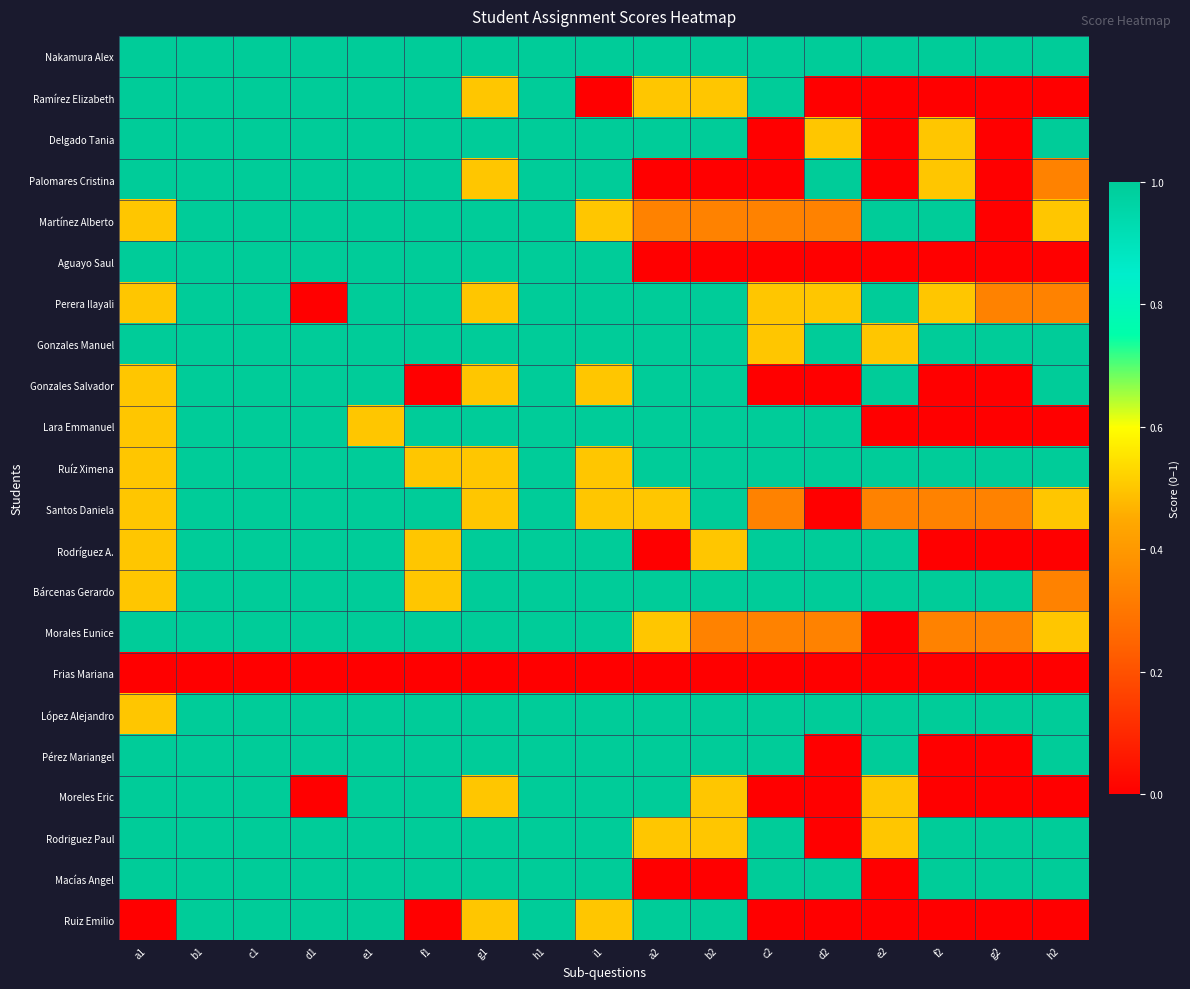

Reading left to right, list all the values displayed in this chart.

Nakamura Alex: a1=1.0	b1=1.0	c1=1.0	d1=1.0	e1=1.0	f1=1.0	g1=1.0	h1=1.0	i1=1.0	a2=1.0	b2=1.0	c2=1.0	d2=1.0	e2=1.0	f2=1.0	g2=1.0	h2=1.0
Ramírez Elizabeth: a1=1.0	b1=1.0	c1=1.0	d1=1.0	e1=1.0	f1=1.0	g1=0.5	h1=1.0	i1=0.0	a2=0.5	b2=0.5	c2=1.0	d2=0.0	e2=0.0	f2=0.0	g2=0.0	h2=0.0
Delgado Tania: a1=1.0	b1=1.0	c1=1.0	d1=1.0	e1=1.0	f1=1.0	g1=1.0	h1=1.0	i1=1.0	a2=1.0	b2=1.0	c2=0.0	d2=0.5	e2=0.0	f2=0.5	g2=0.0	h2=1.0
Palomares Cristina: a1=1.0	b1=1.0	c1=1.0	d1=1.0	e1=1.0	f1=1.0	g1=0.5	h1=1.0	i1=1.0	a2=0.0	b2=0.0	c2=0.0	d2=1.0	e2=0.0	f2=0.5	g2=0.0	h2=0.3
Martínez Alberto: a1=0.5	b1=1.0	c1=1.0	d1=1.0	e1=1.0	f1=1.0	g1=1.0	h1=1.0	i1=0.5	a2=0.3	b2=0.3	c2=0.3	d2=0.3	e2=1.0	f2=1.0	g2=0.0	h2=0.5
Aguayo Saul: a1=1.0	b1=1.0	c1=1.0	d1=1.0	e1=1.0	f1=1.0	g1=1.0	h1=1.0	i1=1.0	a2=0.0	b2=0.0	c2=0.0	d2=0.0	e2=0.0	f2=0.0	g2=0.0	h2=0.0
Perera Ilayali: a1=0.5	b1=1.0	c1=1.0	d1=0.0	e1=1.0	f1=1.0	g1=0.5	h1=1.0	i1=1.0	a2=1.0	b2=1.0	c2=0.5	d2=0.5	e2=1.0	f2=0.5	g2=0.3	h2=0.3
Gonzales Manuel: a1=1.0	b1=1.0	c1=1.0	d1=1.0	e1=1.0	f1=1.0	g1=1.0	h1=1.0	i1=1.0	a2=1.0	b2=1.0	c2=0.5	d2=1.0	e2=0.5	f2=1.0	g2=1.0	h2=1.0
Gonzales Salvador: a1=0.5	b1=1.0	c1=1.0	d1=1.0	e1=1.0	f1=0.0	g1=0.5	h1=1.0	i1=0.5	a2=1.0	b2=1.0	c2=0.0	d2=0.0	e2=1.0	f2=0.0	g2=0.0	h2=1.0
Lara Emmanuel: a1=0.5	b1=1.0	c1=1.0	d1=1.0	e1=0.5	f1=1.0	g1=1.0	h1=1.0	i1=1.0	a2=1.0	b2=1.0	c2=1.0	d2=1.0	e2=0.0	f2=0.0	g2=0.0	h2=0.0
Ruíz Ximena: a1=0.5	b1=1.0	c1=1.0	d1=1.0	e1=1.0	f1=0.5	g1=0.5	h1=1.0	i1=0.5	a2=1.0	b2=1.0	c2=1.0	d2=1.0	e2=1.0	f2=1.0	g2=1.0	h2=1.0
Santos Daniela: a1=0.5	b1=1.0	c1=1.0	d1=1.0	e1=1.0	f1=1.0	g1=0.5	h1=1.0	i1=0.5	a2=0.5	b2=1.0	c2=0.3	d2=0.0	e2=0.3	f2=0.3	g2=0.3	h2=0.5
Rodríguez A.: a1=0.5	b1=1.0	c1=1.0	d1=1.0	e1=1.0	f1=0.5	g1=1.0	h1=1.0	i1=1.0	a2=0.0	b2=0.5	c2=1.0	d2=1.0	e2=1.0	f2=0.0	g2=0.0	h2=0.0
Bárcenas Gerardo: a1=0.5	b1=1.0	c1=1.0	d1=1.0	e1=1.0	f1=0.5	g1=1.0	h1=1.0	i1=1.0	a2=1.0	b2=1.0	c2=1.0	d2=1.0	e2=1.0	f2=1.0	g2=1.0	h2=0.3
Morales Eunice: a1=1.0	b1=1.0	c1=1.0	d1=1.0	e1=1.0	f1=1.0	g1=1.0	h1=1.0	i1=1.0	a2=0.5	b2=0.3	c2=0.3	d2=0.3	e2=0.0	f2=0.3	g2=0.3	h2=0.5
Frias Mariana: a1=0.0	b1=0.0	c1=0.0	d1=0.0	e1=0.0	f1=0.0	g1=0.0	h1=0.0	i1=0.0	a2=0.0	b2=0.0	c2=0.0	d2=0.0	e2=0.0	f2=0.0	g2=0.0	h2=0.0
López Alejandro: a1=0.5	b1=1.0	c1=1.0	d1=1.0	e1=1.0	f1=1.0	g1=1.0	h1=1.0	i1=1.0	a2=1.0	b2=1.0	c2=1.0	d2=1.0	e2=1.0	f2=1.0	g2=1.0	h2=1.0
Pérez Mariangel: a1=1.0	b1=1.0	c1=1.0	d1=1.0	e1=1.0	f1=1.0	g1=1.0	h1=1.0	i1=1.0	a2=1.0	b2=1.0	c2=1.0	d2=0.0	e2=1.0	f2=0.0	g2=0.0	h2=1.0
Moreles Eric: a1=1.0	b1=1.0	c1=1.0	d1=0.0	e1=1.0	f1=1.0	g1=0.5	h1=1.0	i1=1.0	a2=1.0	b2=0.5	c2=0.0	d2=0.0	e2=0.5	f2=0.0	g2=0.0	h2=0.0
Rodriguez Paul: a1=1.0	b1=1.0	c1=1.0	d1=1.0	e1=1.0	f1=1.0	g1=1.0	h1=1.0	i1=1.0	a2=0.5	b2=0.5	c2=1.0	d2=0.0	e2=0.5	f2=1.0	g2=1.0	h2=1.0
Macías Angel: a1=1.0	b1=1.0	c1=1.0	d1=1.0	e1=1.0	f1=1.0	g1=1.0	h1=1.0	i1=1.0	a2=0.0	b2=0.0	c2=1.0	d2=1.0	e2=0.0	f2=1.0	g2=1.0	h2=1.0
Ruiz Emilio: a1=0.0	b1=1.0	c1=1.0	d1=1.0	e1=1.0	f1=0.0	g1=0.5	h1=1.0	i1=0.5	a2=1.0	b2=1.0	c2=0.0	d2=0.0	e2=0.0	f2=0.0	g2=0.0	h2=0.0